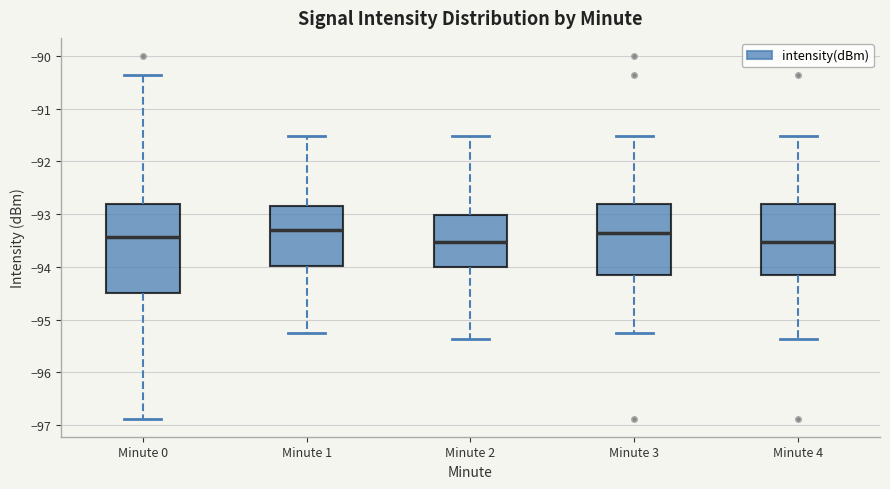

Which box is the tallest, from its lower edge to its upper edge?

Minute 0